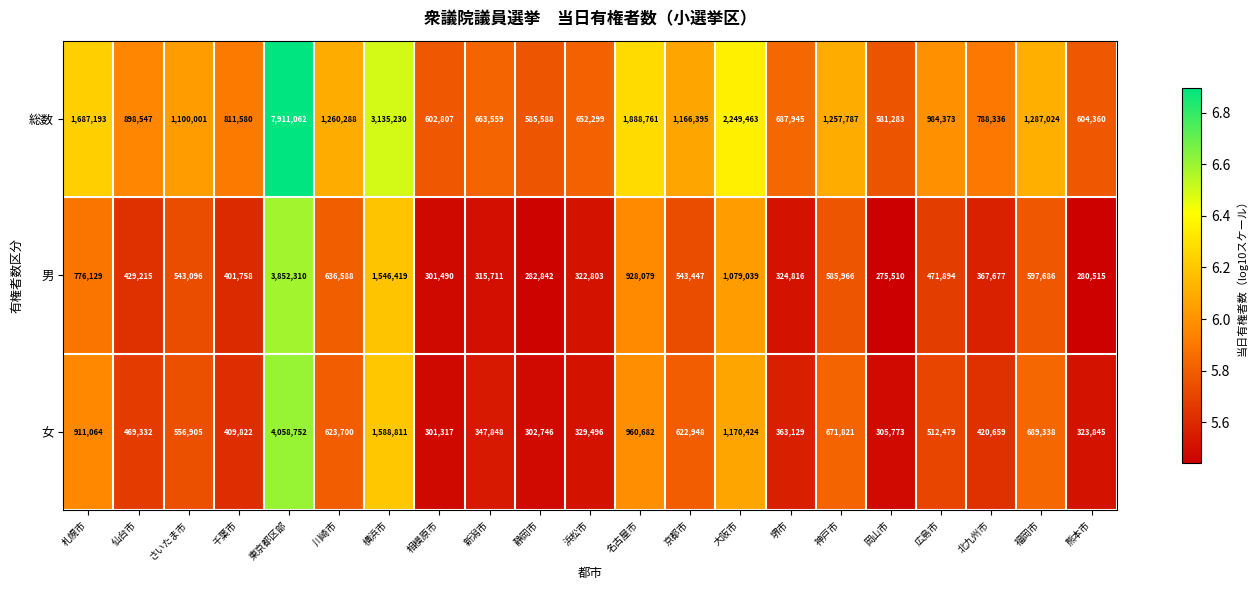

What is the total value across all series at 堺市?

1375890